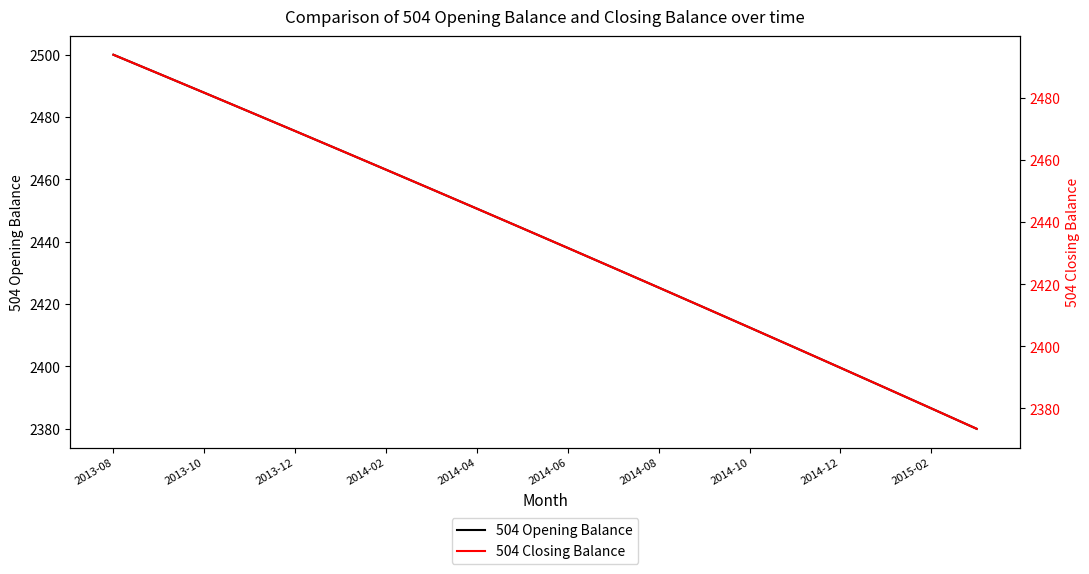

Which series has the largest range (max minus min)?

504 Closing Balance